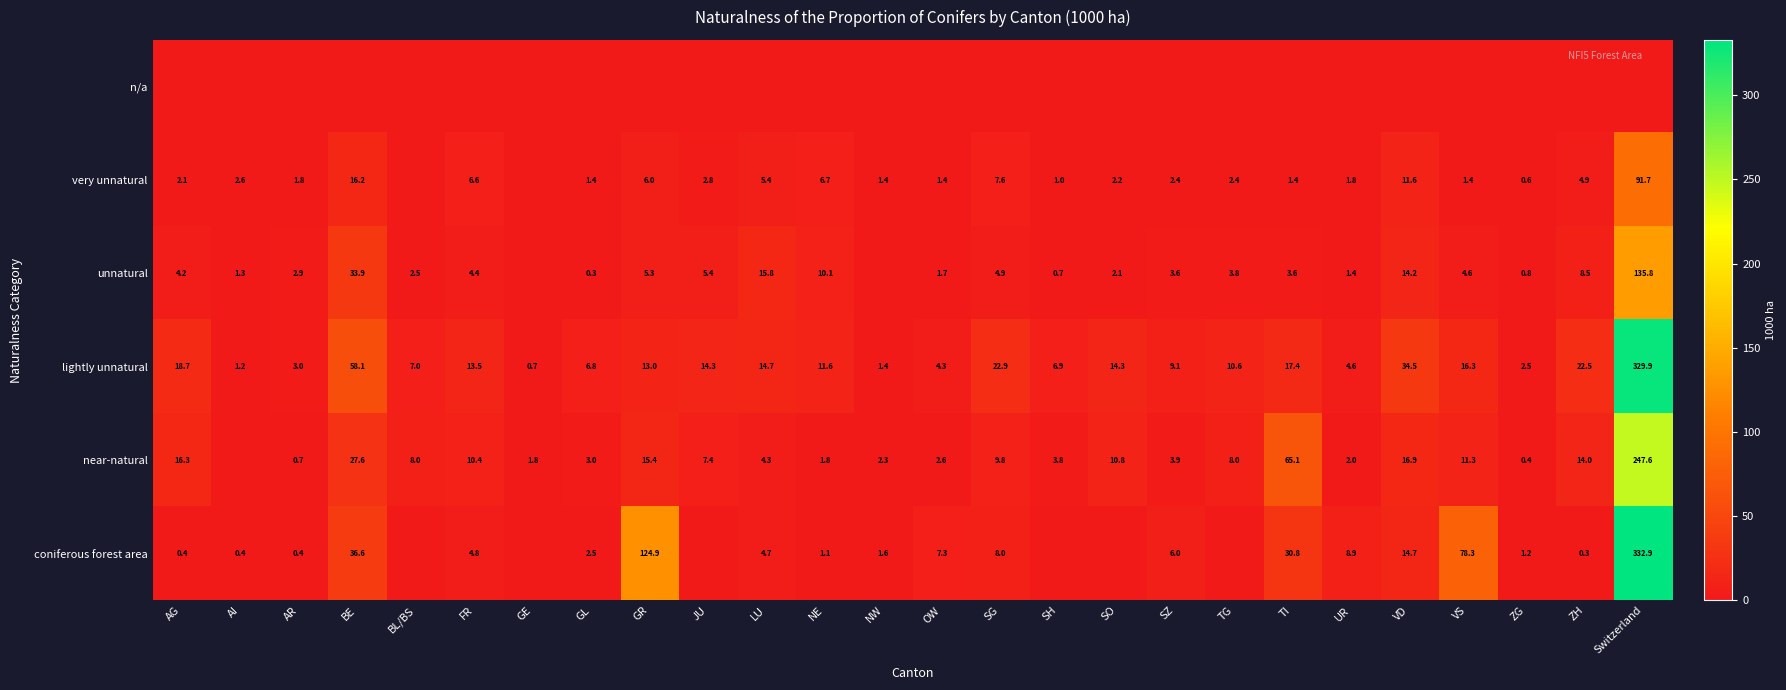

What is the sum of the unnatural values at NE and FR?

14.5